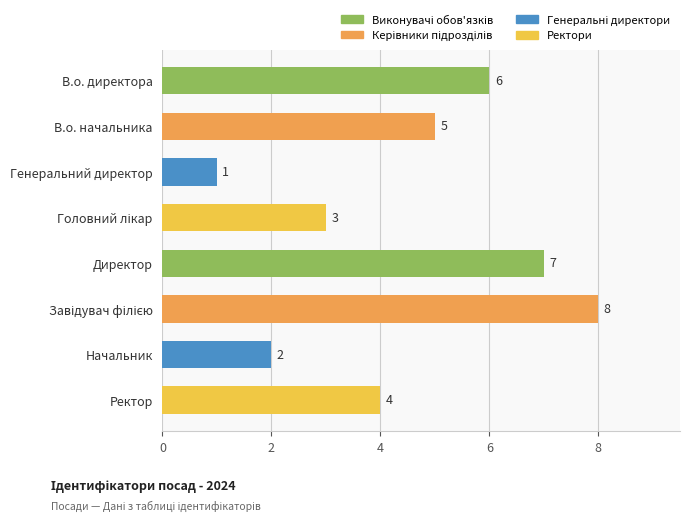

True or false: the data shows 5 at В.о. начальника.

True